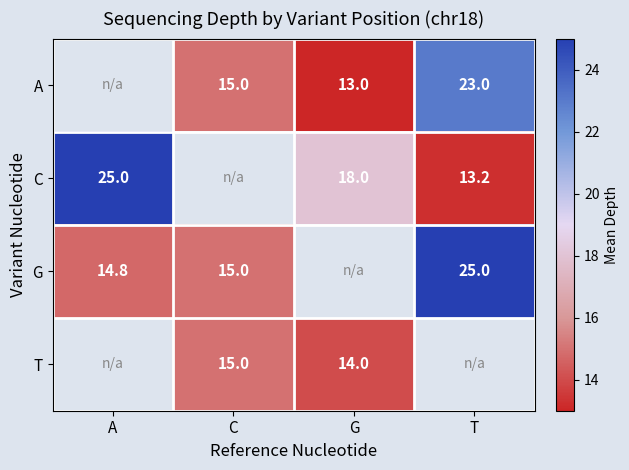

The G series shows 23.4 at A. True or false?

False